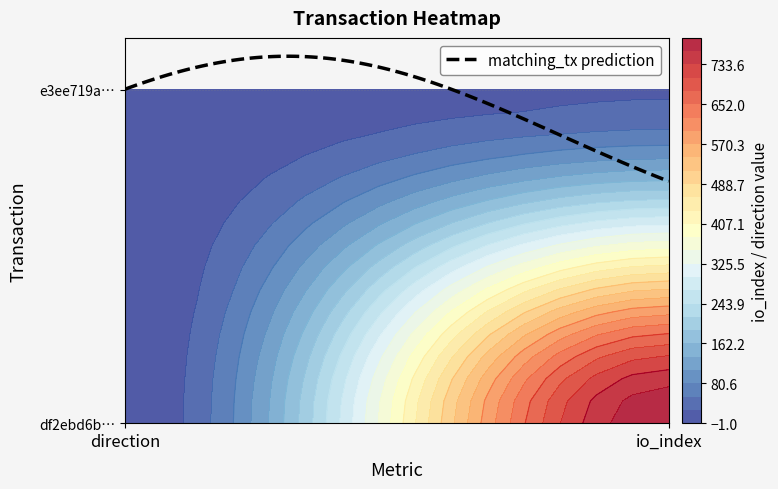

What is the spread (max minus min) of values at io_index?

766